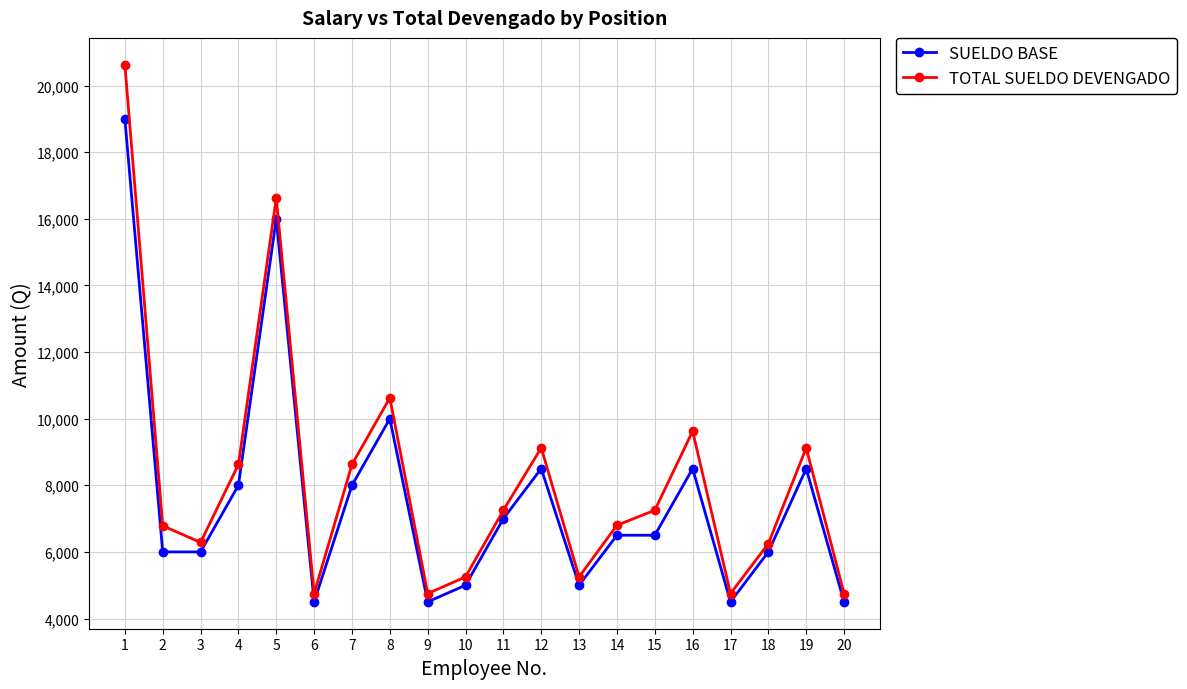

What is the spread (max minus min) of values at 12?

625